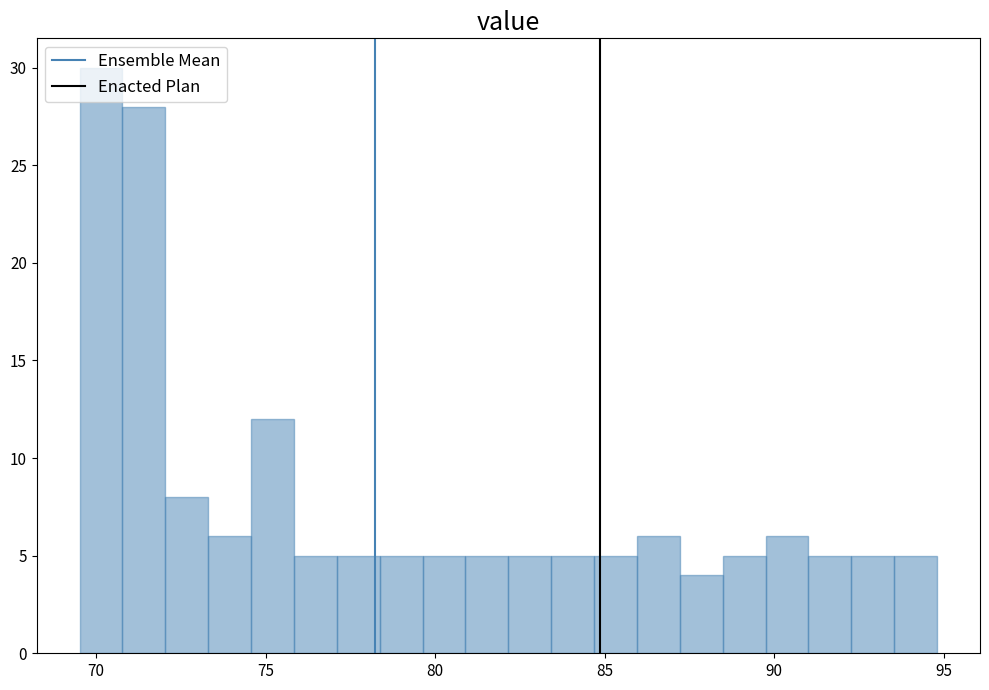

Around what value on the x-axis is the tallest bar? Give the approximate position of its centre, as read against the axis.

70.0